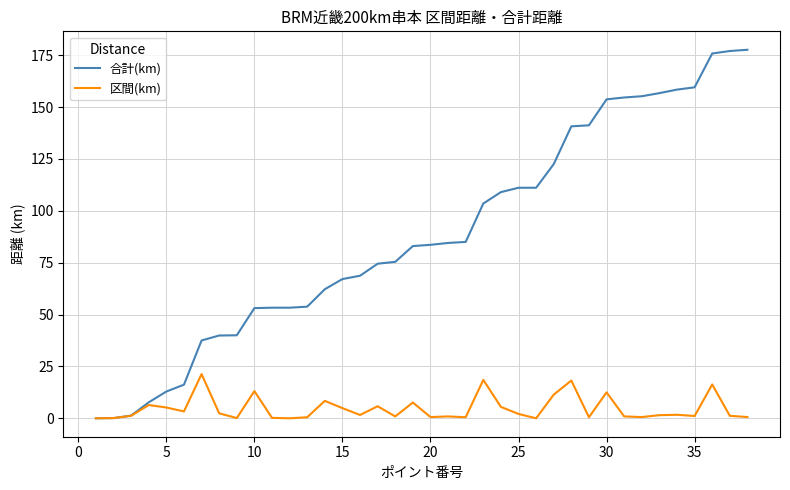

Which series has the largest range (max minus min)?

合計(km)